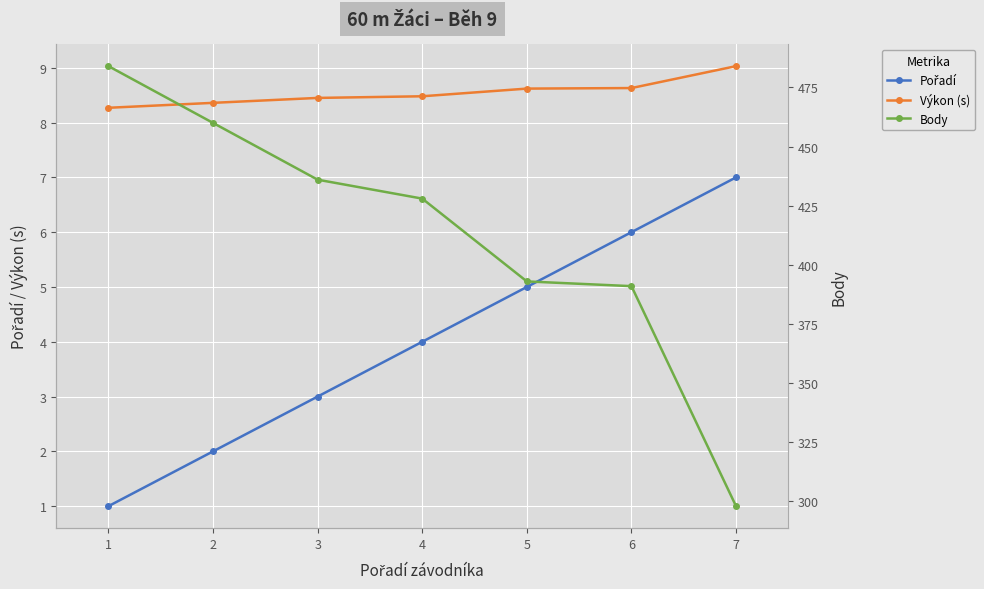

What is the value of the Výkon (s) point at the 4th from the left?

8.5